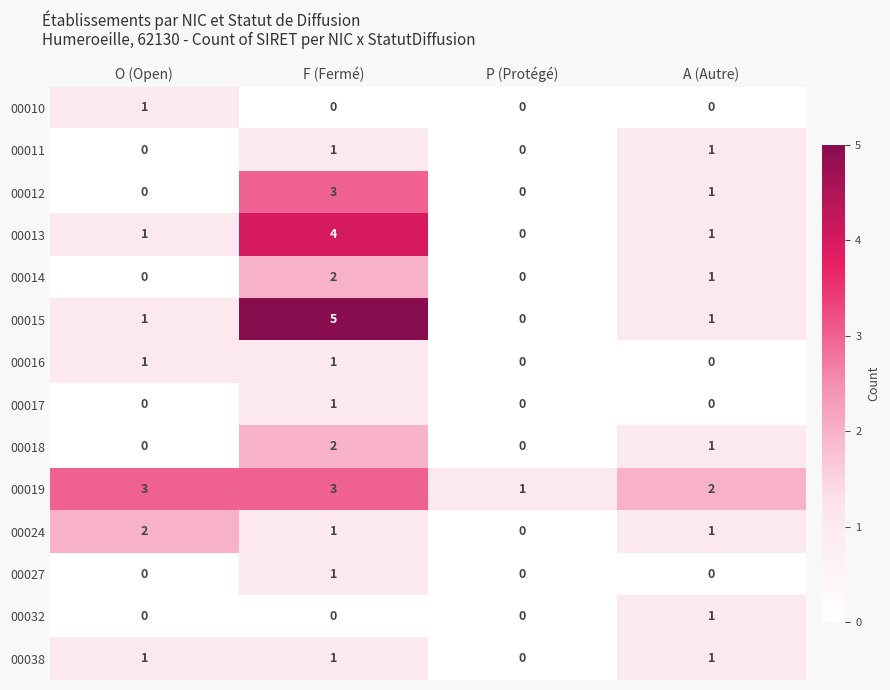

What is the difference between the maximum and minimum values in the 00012 series?

3